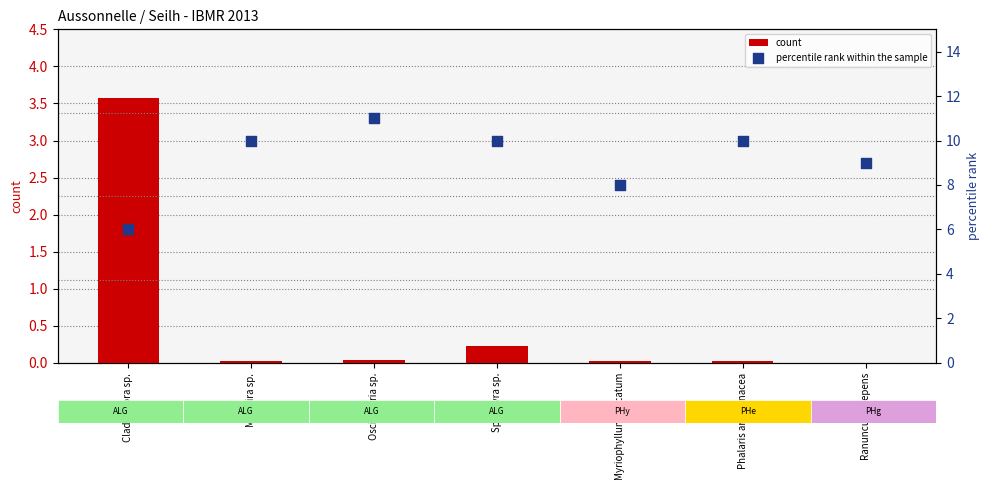

Which series has the largest total across all categories?

percentile rank within the sample